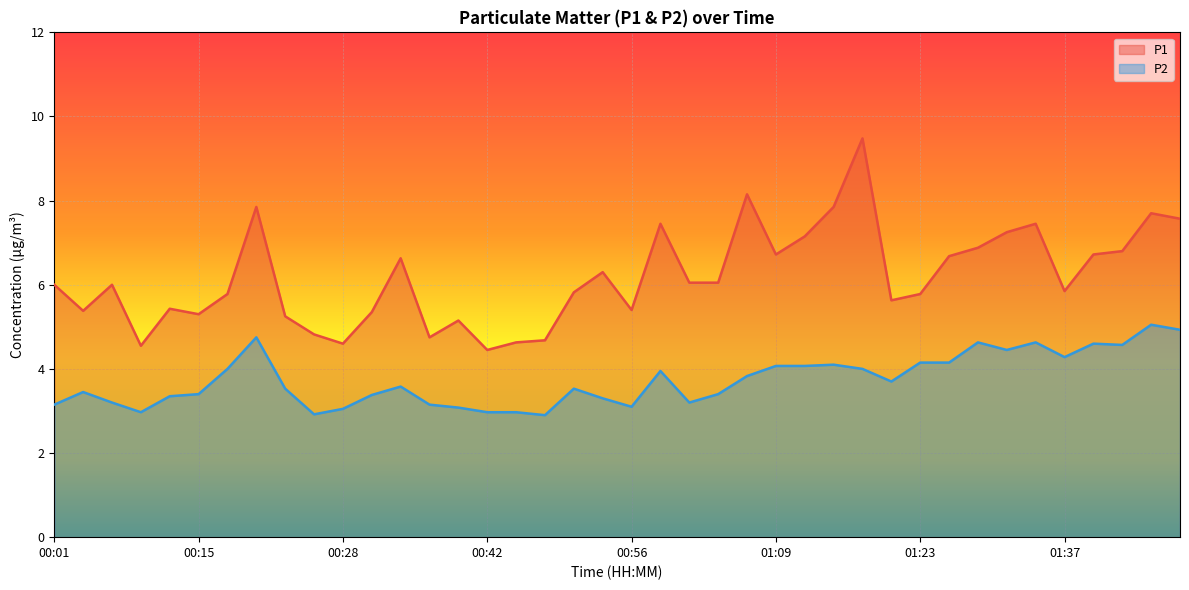

Reading left to right, what are all the values shown in this chart?

P1: 6.0	5.4	6.0	4.5	5.4	5.3	5.8	7.8	5.2	4.8	4.6	5.3	6.6	4.8	5.2	4.5	4.6	4.7	5.8	6.3	5.4	7.5	6.0	6.0	8.2	6.7	7.2	7.8	9.5	5.6	5.8	6.7	6.9	7.2	7.5	5.8	6.7	6.8	7.7	7.6
P2: 3.1	3.5	3.2	3.0	3.4	3.4	4.0	4.8	3.5	2.9	3.0	3.4	3.6	3.1	3.1	3.0	3.0	2.9	3.5	3.3	3.1	4.0	3.2	3.4	3.8	4.1	4.1	4.1	4.0	3.7	4.2	4.2	4.6	4.5	4.6	4.3	4.6	4.6	5.0	4.9